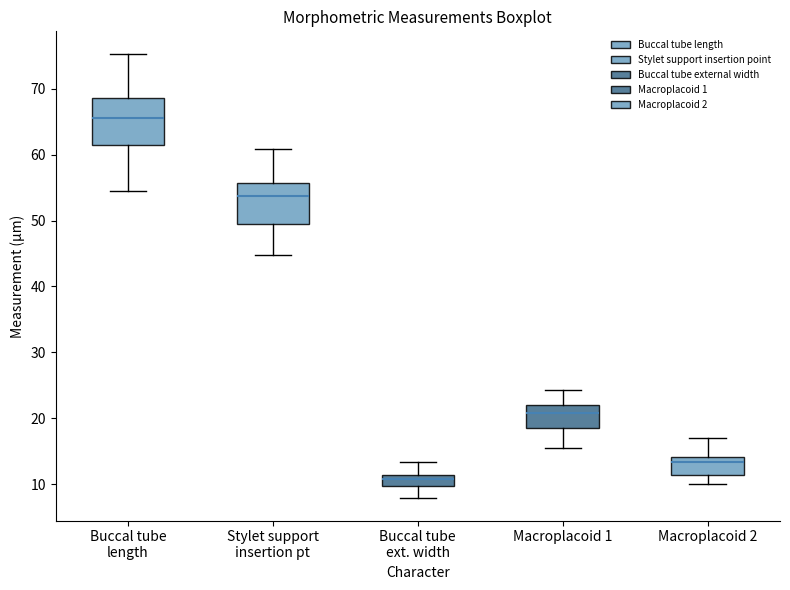

Which box's median line is the highest?

Buccal tube length